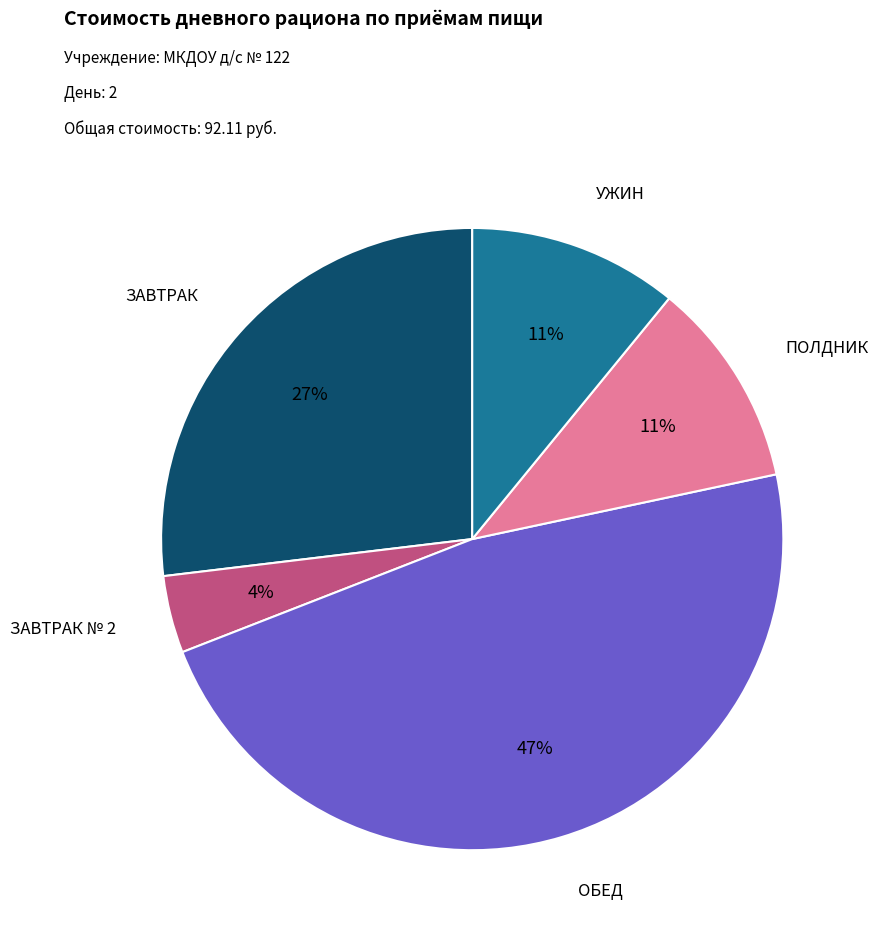

Is there a majority slice in this chart?

No